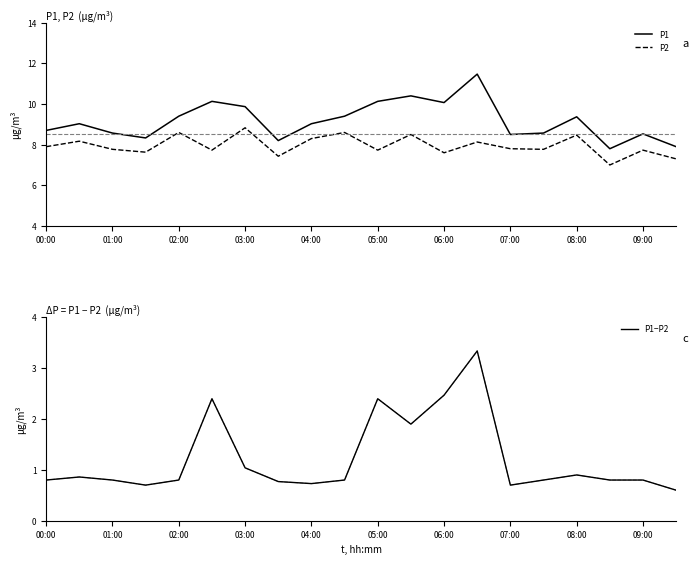

Is it true that P1−P2 equals 1.0 at 03:00?

True